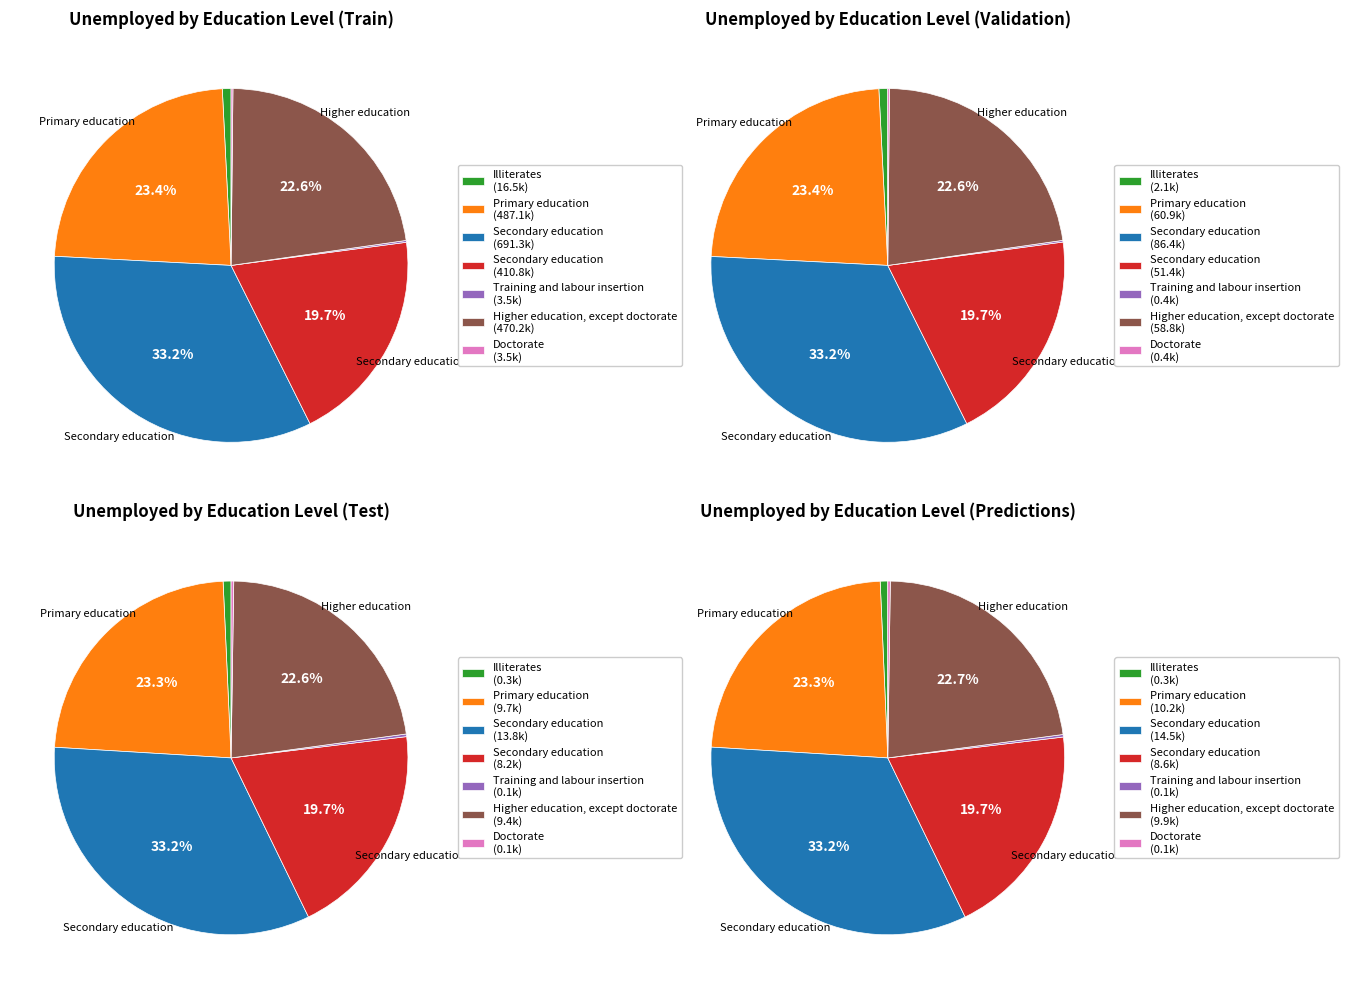

To the nearest percent, what percentage of the pie is Illiterates?

1%